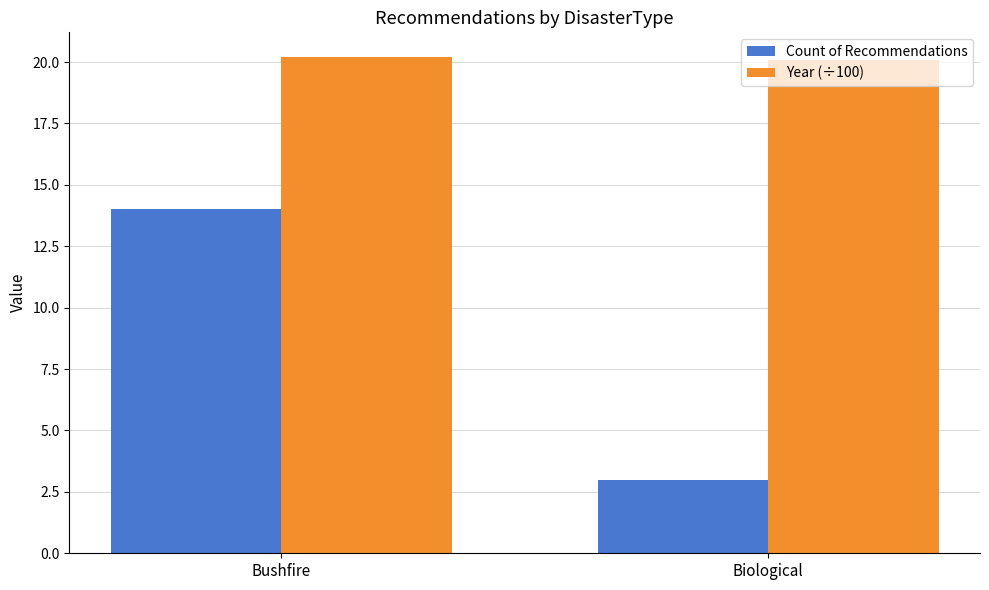

Is it true that Year (÷100) equals 12.4 at Bushfire?

False